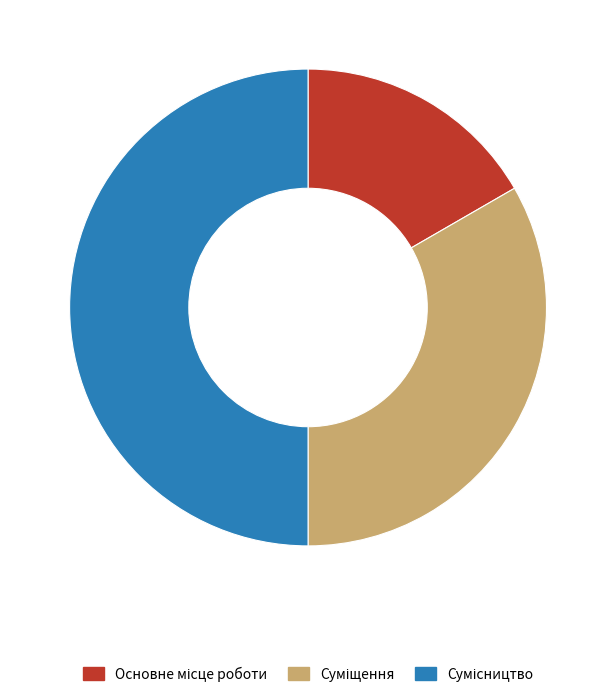

What is the smallest slice in the pie chart?

Основне місце роботи